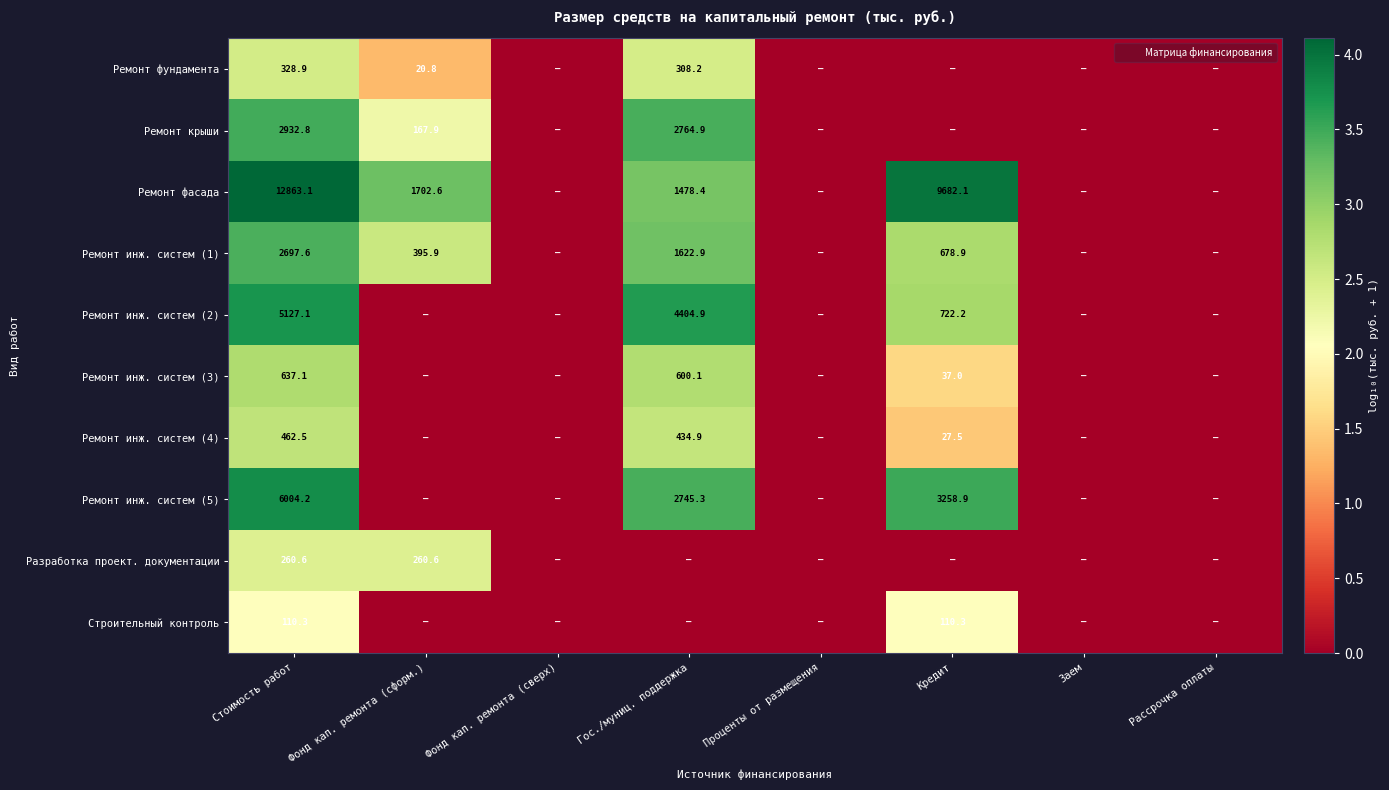

The value of Разработка проект. документации at Стоимость работ is 1.2. True or false?

False